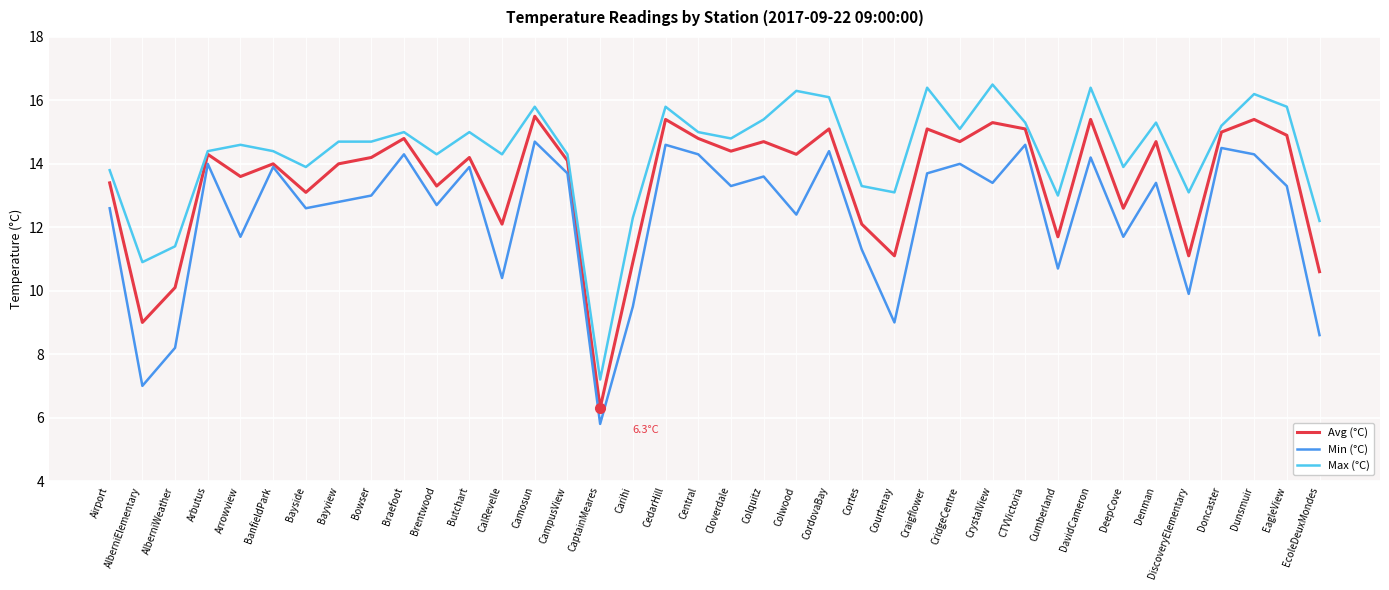

Rank the series by their maximum value, from highest to lowest.

Max (°C), Avg (°C), Min (°C)